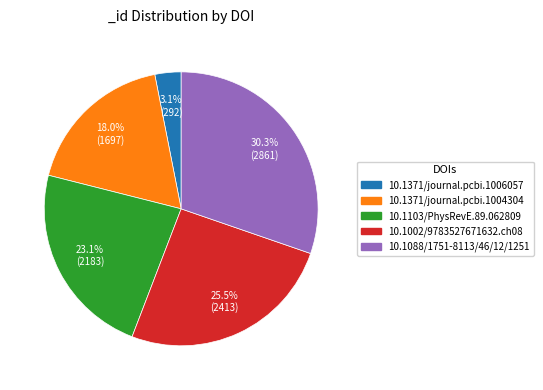

Does any single category account for the majority?

No